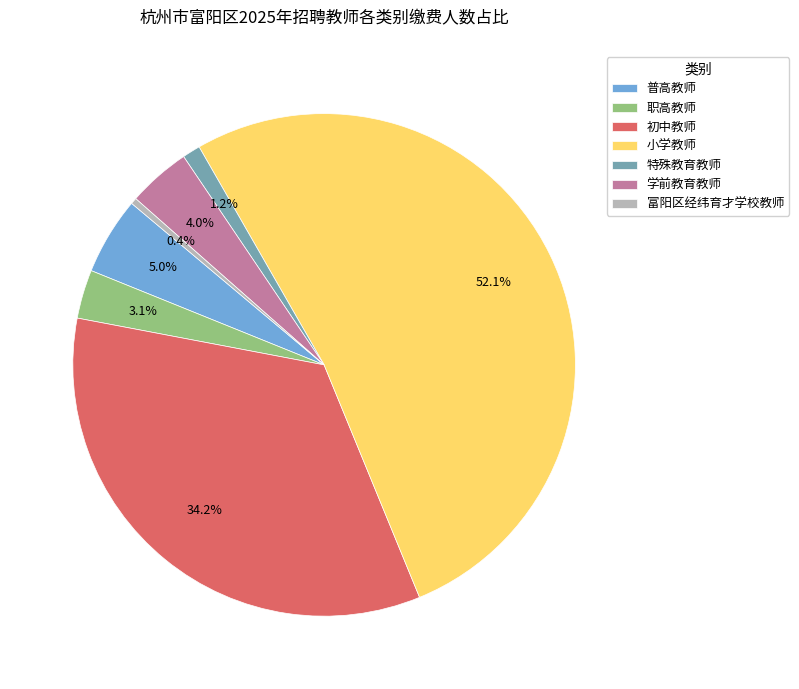

To the nearest percent, what percentage of the pie is 特殊教育教师?

1%